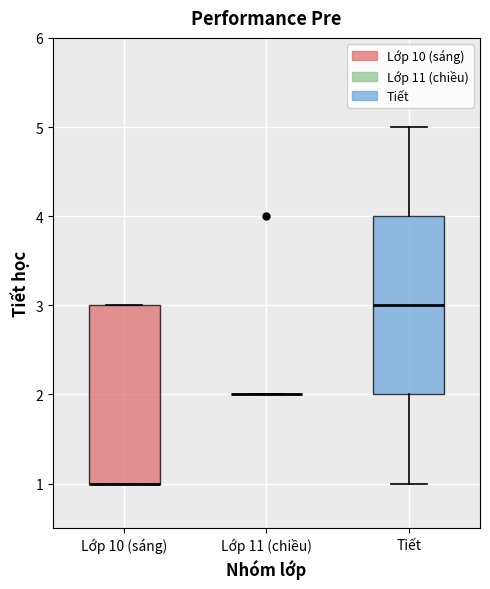

Reading left to right, transcribe this box plot: for each box, give where its median line is, the range the box spans, and where its two whiskers end, as read against the y-axis. The values are not printed on the chart, so give them approximately, as read against the axis.

Lớp 10 (sáng): median 1 (drawn on the box's lower edge), box 1 to 3, whiskers 1 to 3
Lớp 11 (chiều): box collapsed to a line at 2, whiskers 2 to 2
Tiết: median 3, box 2 to 4, whiskers 1 to 5